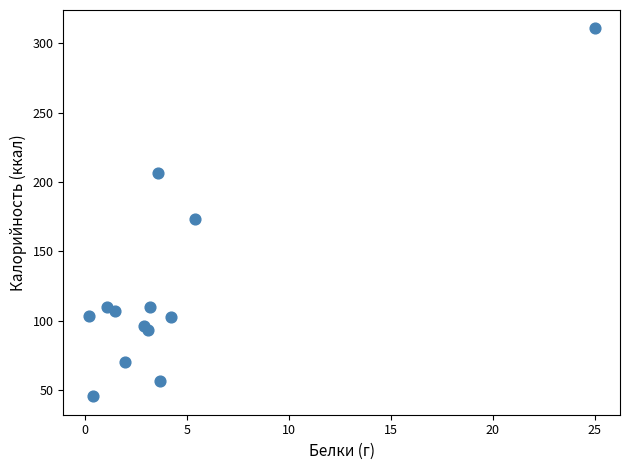

What Y value in the scatter plot is closest to 178?

173.5